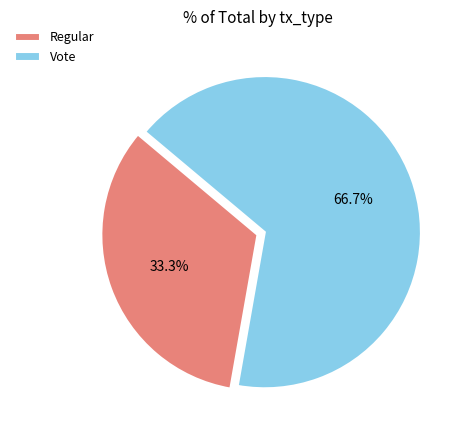

Which category has the smallest portion of the pie?

Regular